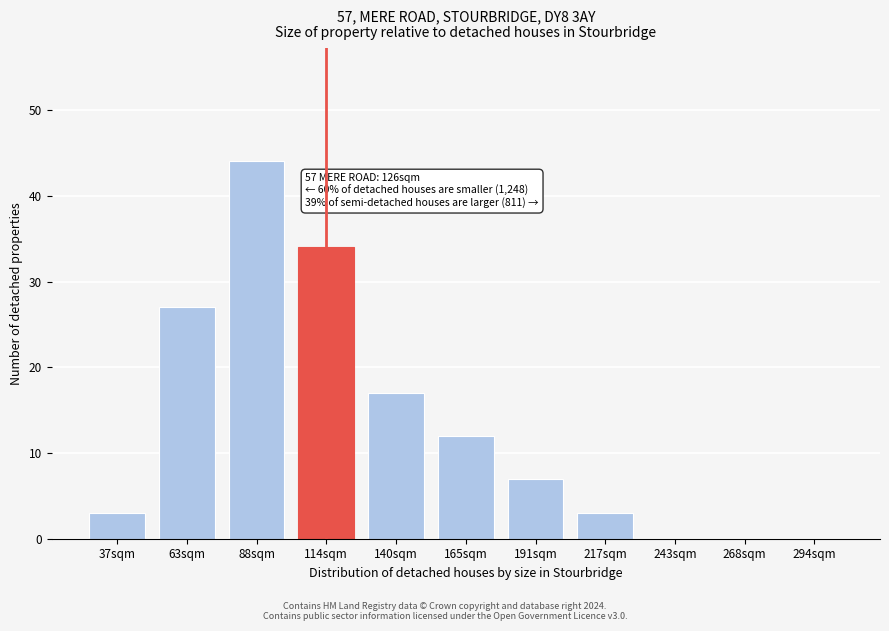

Reading left to right, what are all the values shown in this chart?

37sqm=3	63sqm=27	88sqm=44	114sqm=34	140sqm=17	165sqm=12	191sqm=7	217sqm=3	243sqm=0	268sqm=0	294sqm=0